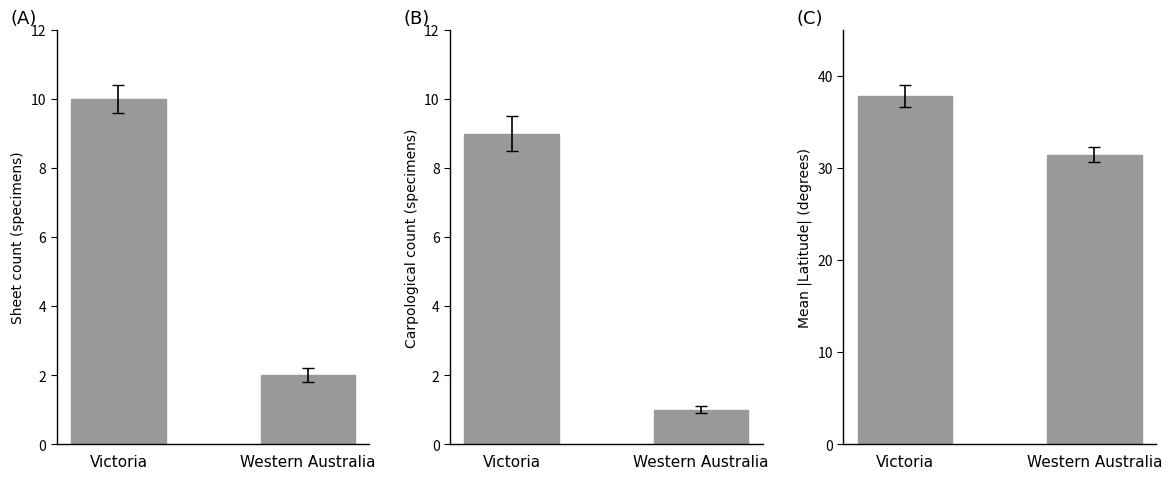

What is the sum of all Mean |Latitude| (degrees) values?

69.3